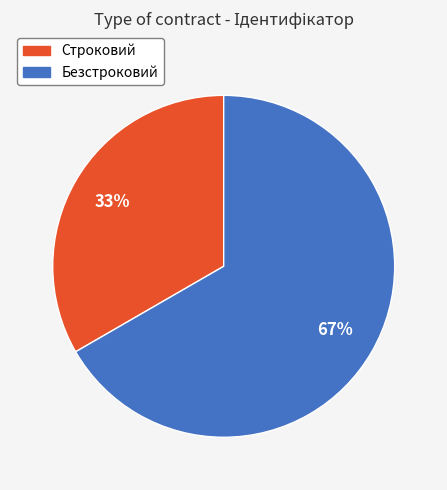

The Строковий slice represents 46% of the pie. True or false?

False